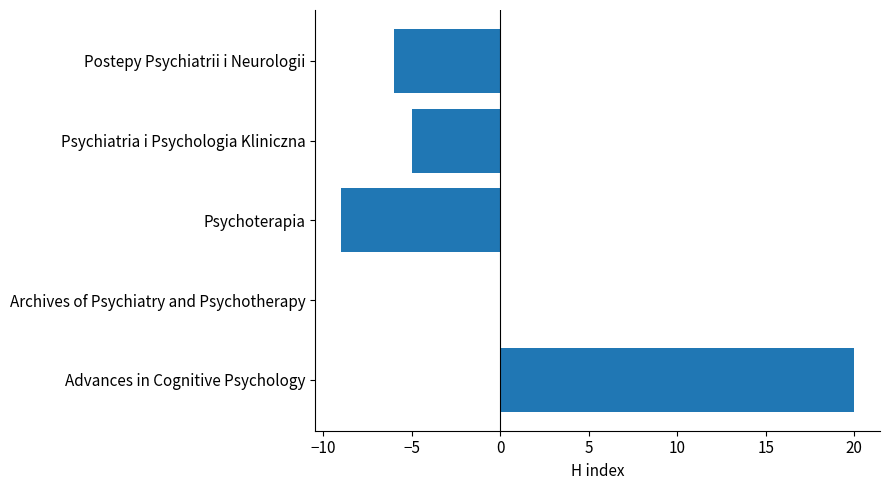

Between Postepy Psychiatrii i Neurologii and Archives of Psychiatry and Psychotherapy, which is larger?

Archives of Psychiatry and Psychotherapy